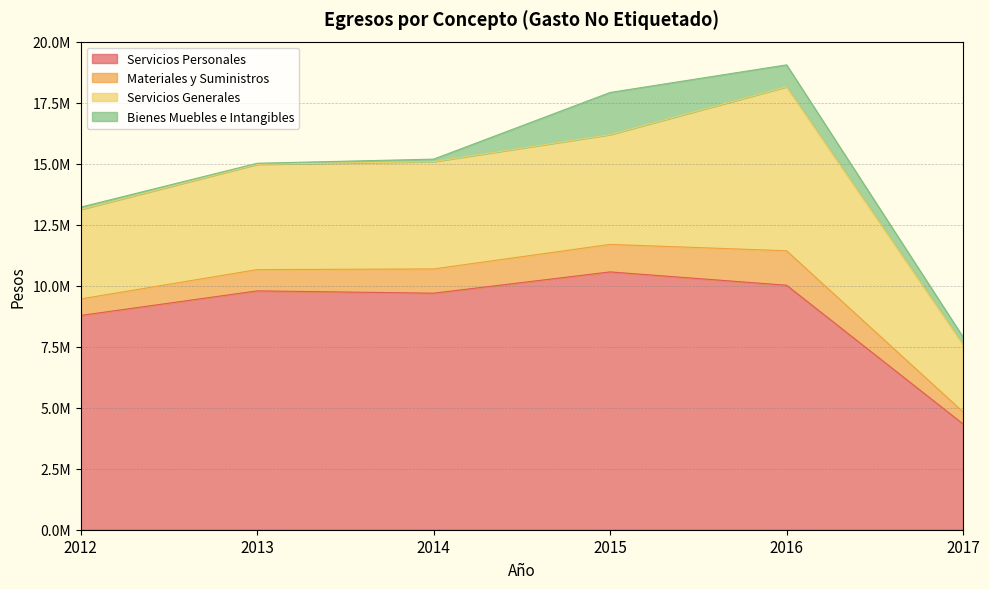

Reading left to right, list all the values displayed in this chart.

Servicios Personales: 8786109.2	9793669.8	9699360.0	10571009.9	10024823.0	4335739.5
Materiales y Suministros: 677709.2	871745.3	994199.0	1128331.9	1413300.4	494886.2
Servicios Generales: 3668329.2	4318272.0	4399404.0	4501694.9	6724291.0	2766162.4
Bienes Muebles e Intangibles: 95008.4	42029.9	102686.0	1728200.7	898600.6	301723.0